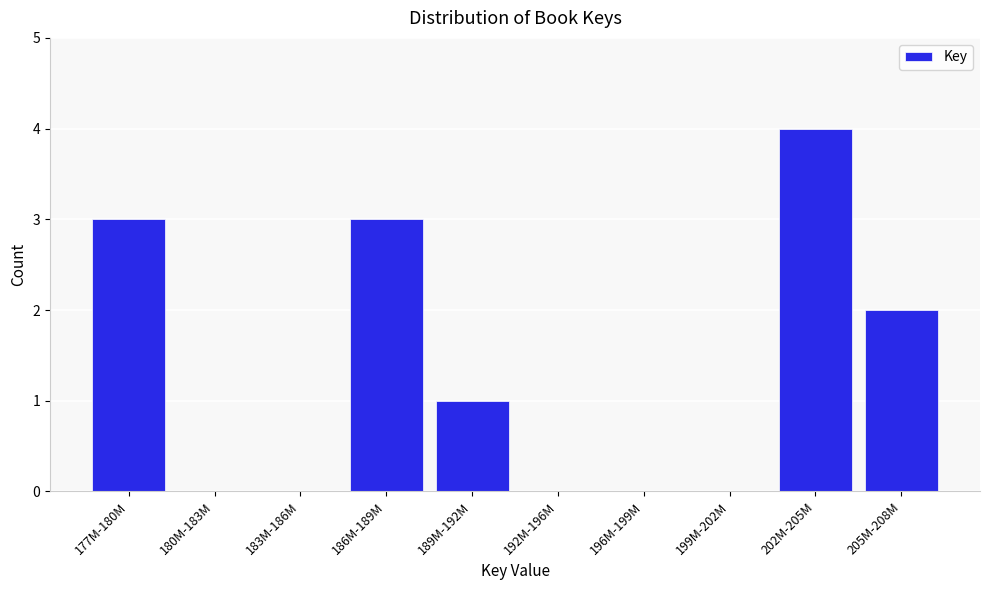

Reading left to right, extract all data points from this chart.

177M-180M=3	180M-183M=0	183M-186M=0	186M-189M=3	189M-192M=1	192M-196M=0	196M-199M=0	199M-202M=0	202M-205M=4	205M-208M=2